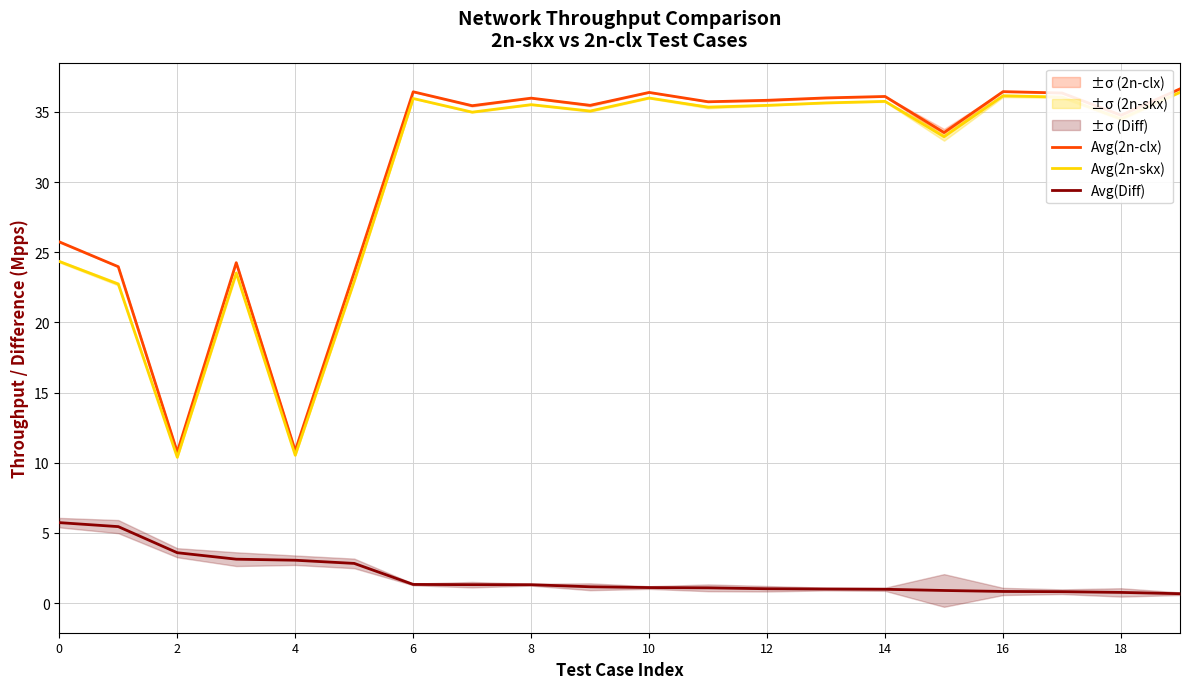

True or false: Avg(2n-clx) and Avg(Diff) cross at least once.

False